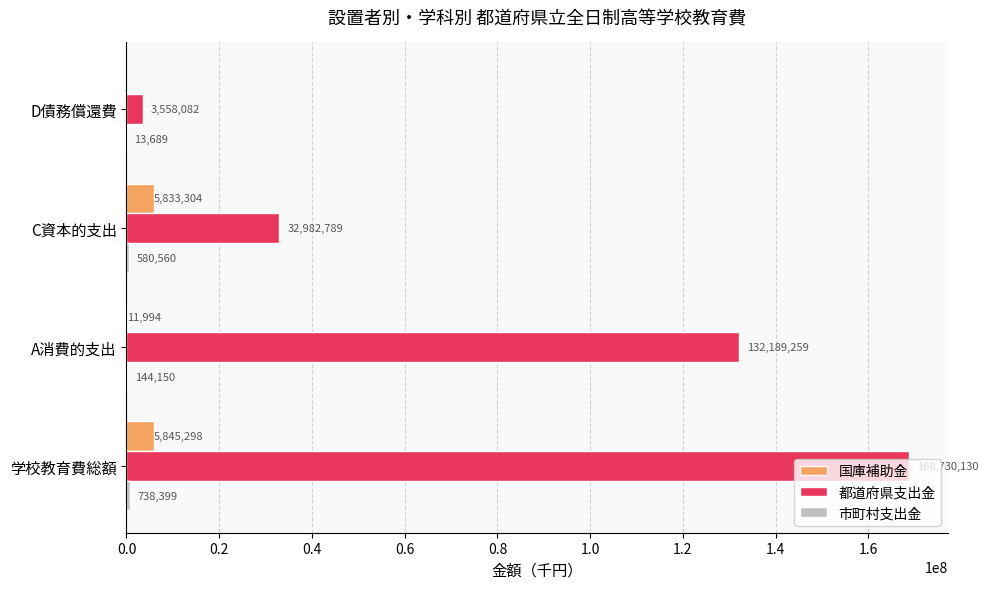

Which series changed the most between A消費的支出 and C資本的支出?

都道府県支出金